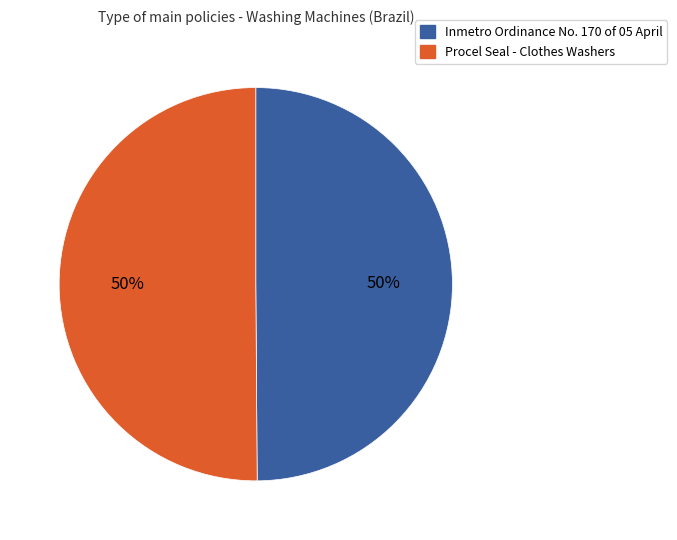

Count the number of slices in the pie.

2